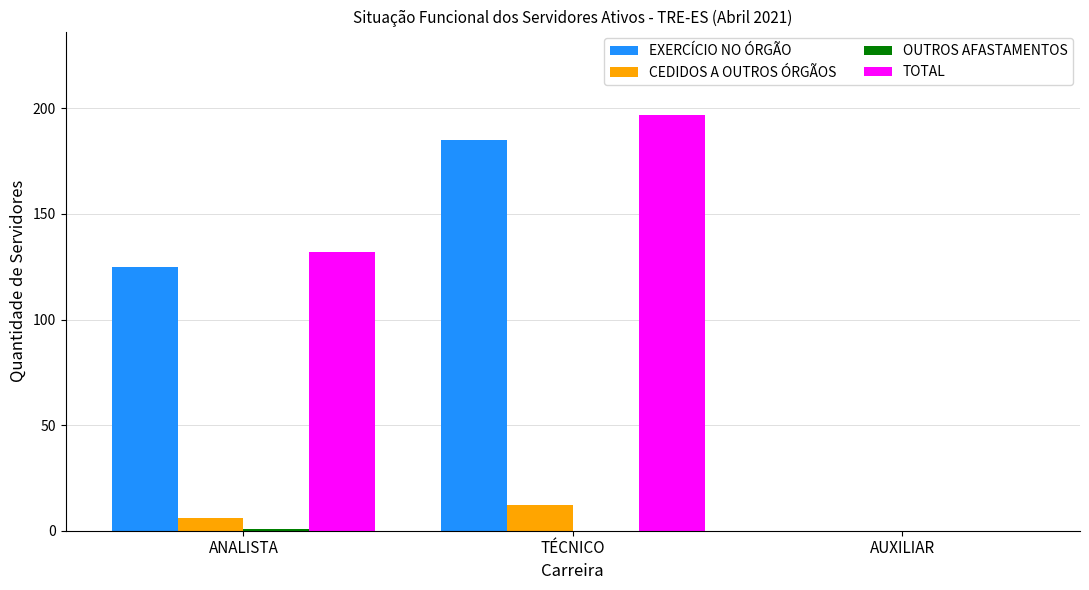

Is it true that TOTAL equals 133 at TÉCNICO?

False